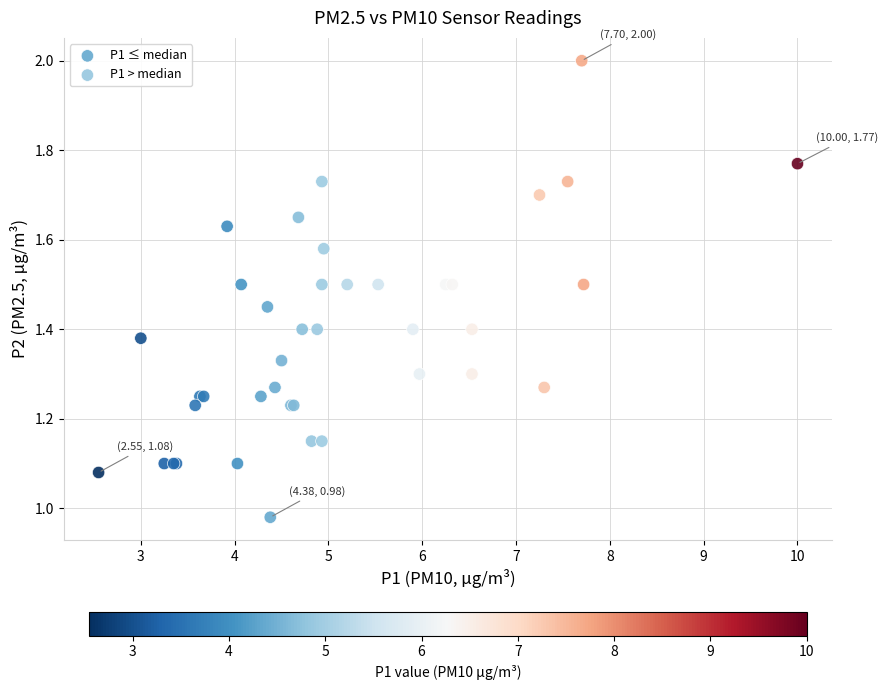

Which series has the largest Y range (max minus min)?

P1 > median